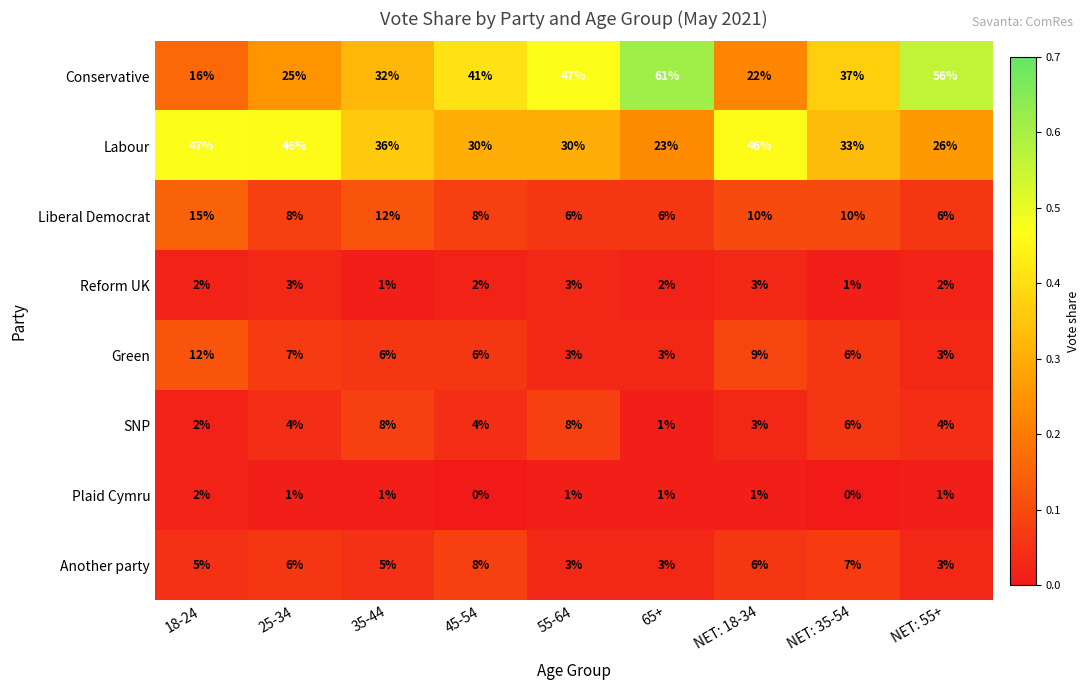

Which category has the highest value in the Another party series?

45-54